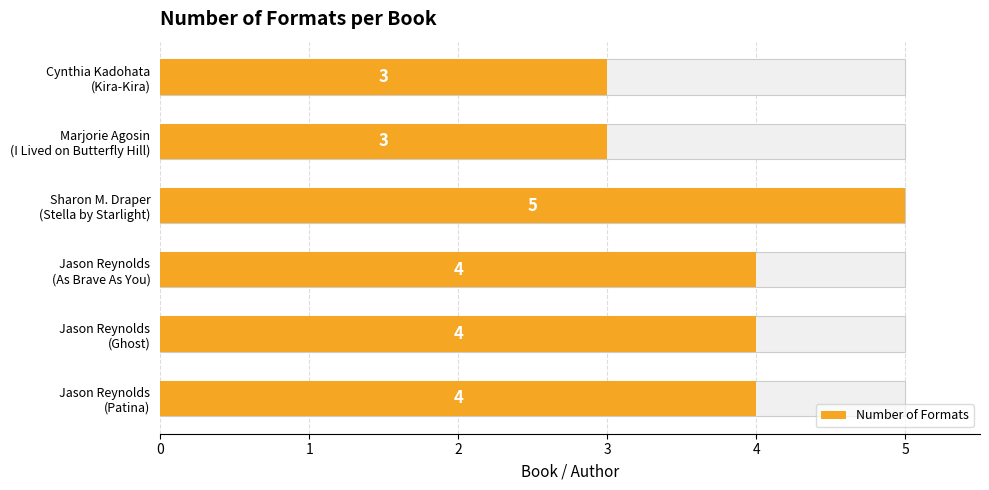

Read the value at Jason Reynolds (Patina).

4